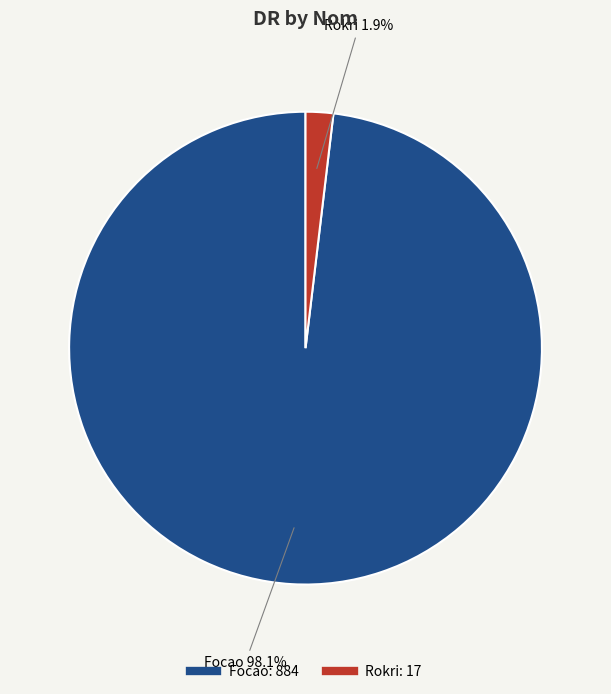

Does Focao represent more than half of the total?

Yes